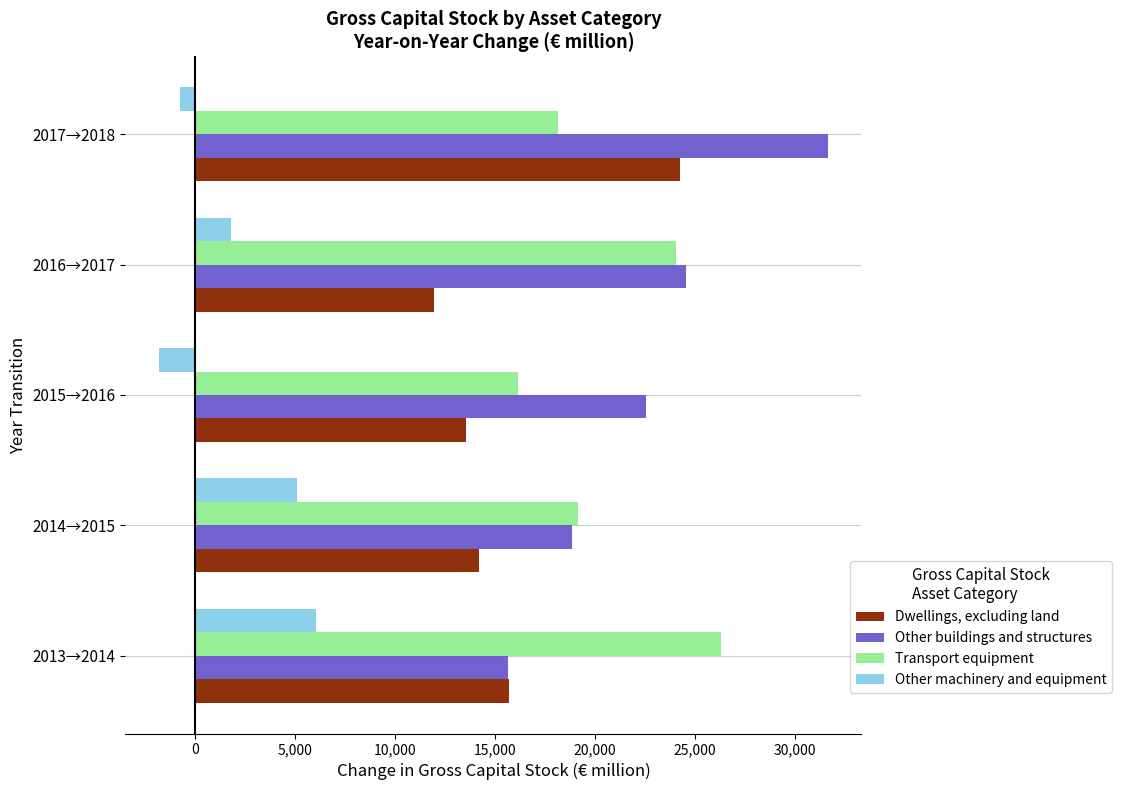

How many distinct data groups are displayed?

4